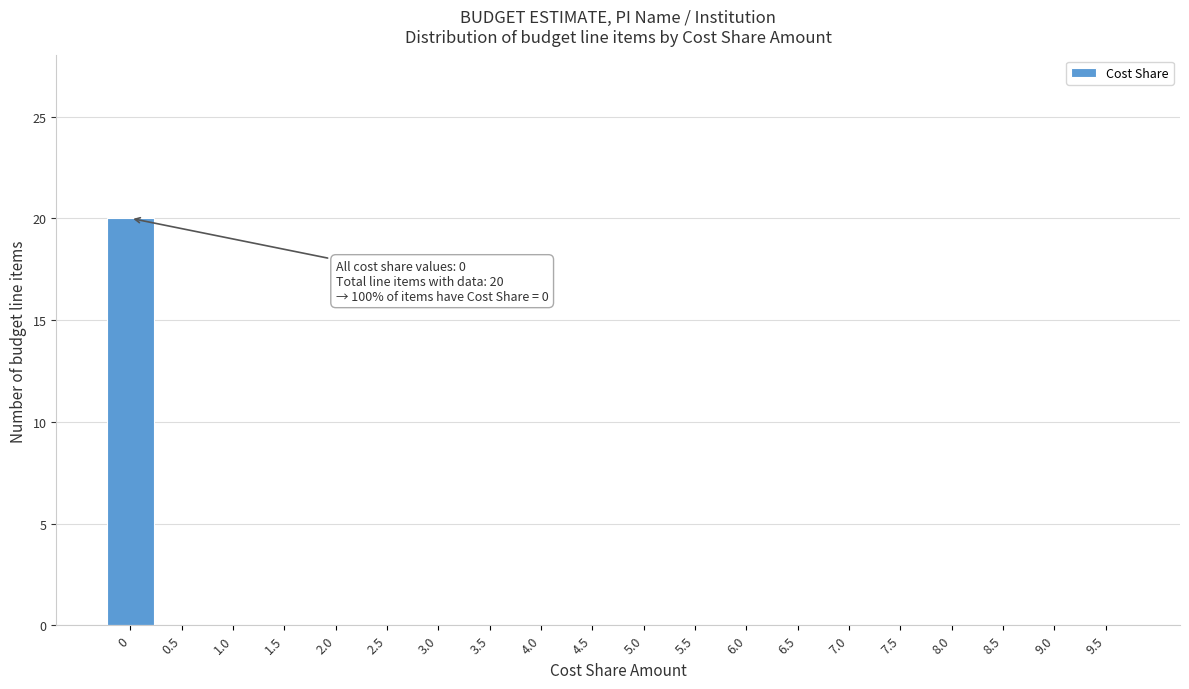

Reading left to right, what are all the values shown in this chart?

0=20	0.5=0	1.0=0	1.5=0	2.0=0	2.5=0	3.0=0	3.5=0	4.0=0	4.5=0	5.0=0	5.5=0	6.0=0	6.5=0	7.0=0	7.5=0	8.0=0	8.5=0	9.0=0	9.5=0